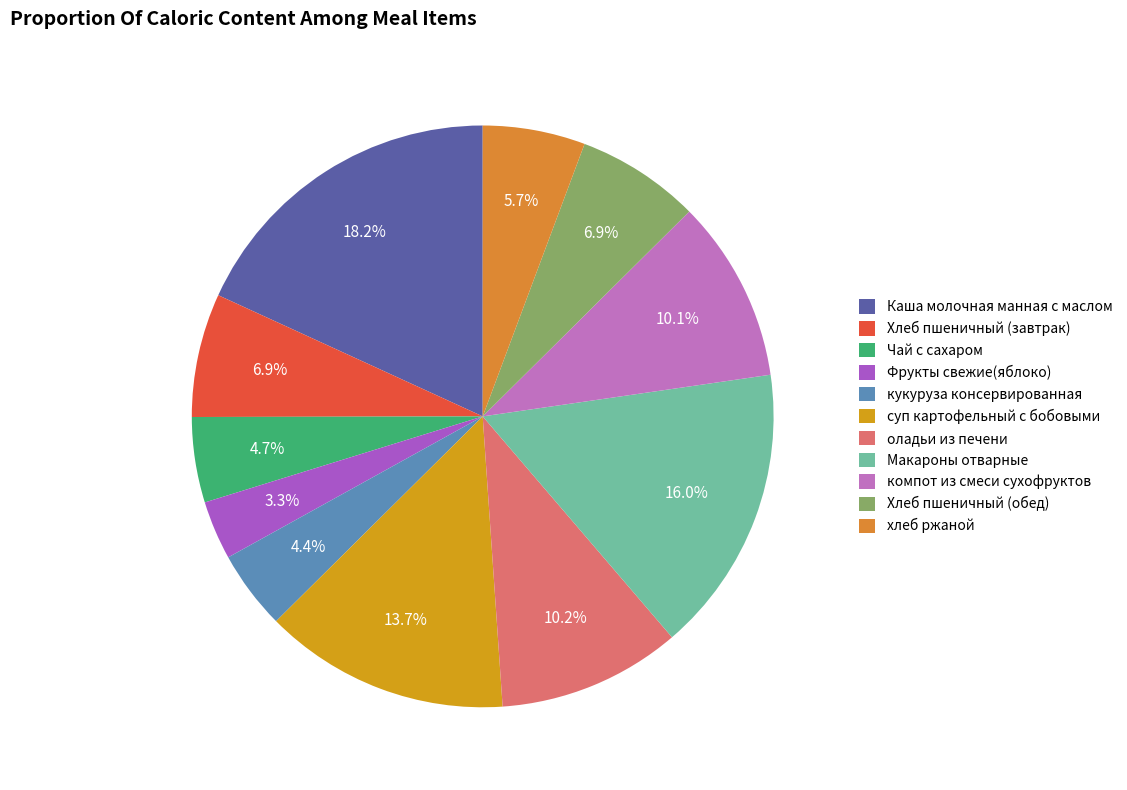

How many segments does this pie chart have?

11